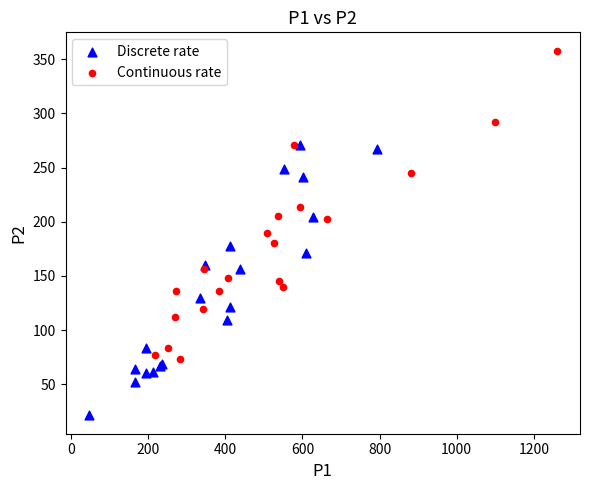

Which series contains the highest Y value?

Continuous rate